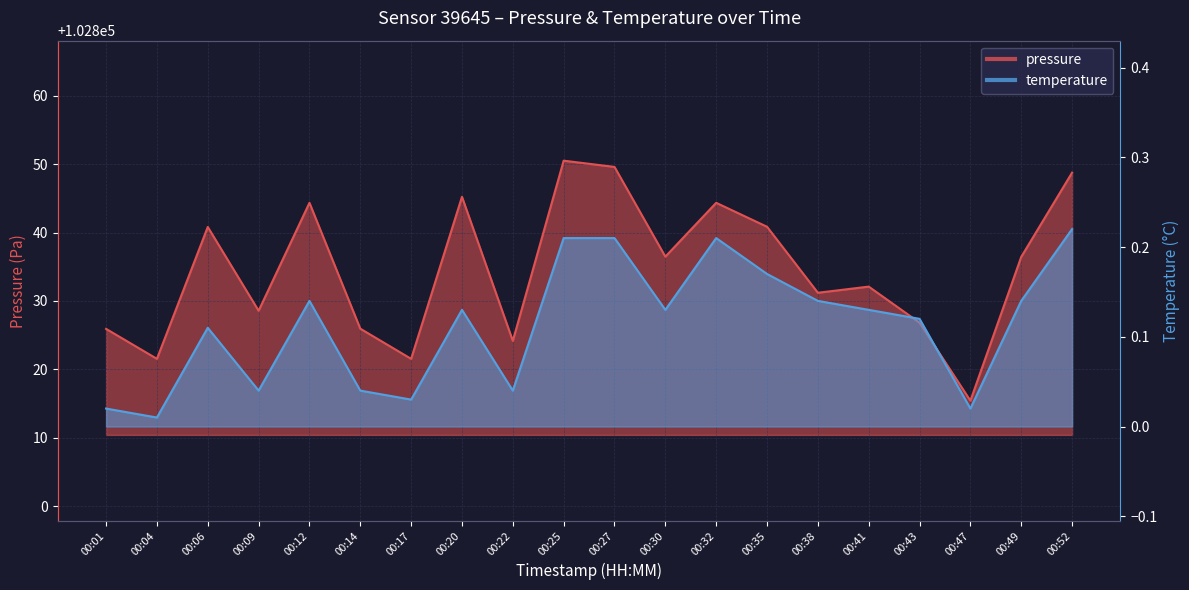

List the labels in order of temperature value, largest first.

00:52, 00:25, 00:27, 00:32, 00:35, 00:12, 00:38, 00:49, 00:20, 00:30, 00:41, 00:43, 00:06, 00:09, 00:14, 00:22, 00:17, 00:01, 00:47, 00:04